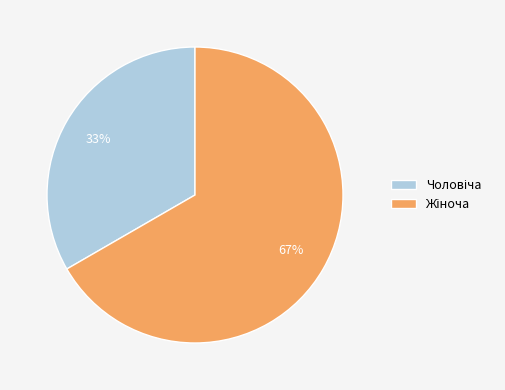

Is there a majority slice in this chart?

Yes